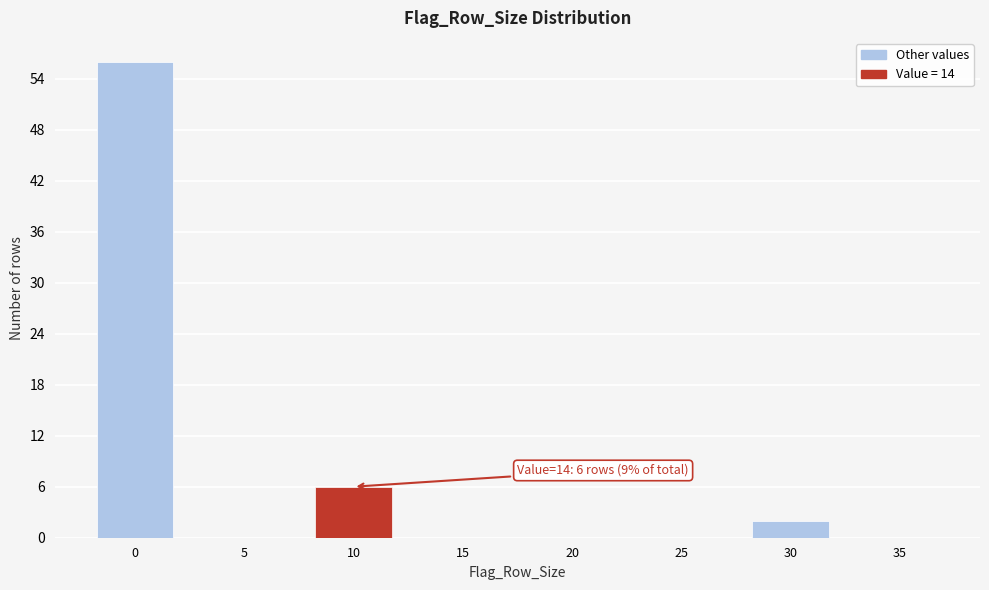

Reading left to right, transcribe all the data shown in this chart.

0=56	5=0	10=6	15=0	20=0	25=0	30=2	35=0